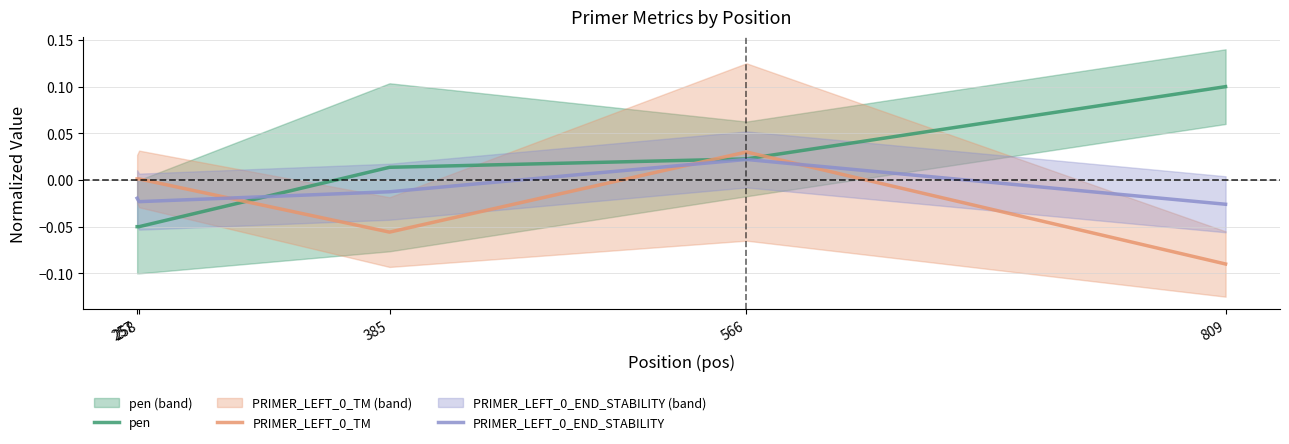

What is the minimum value for PRIMER_LEFT_0_TM?

-0.1